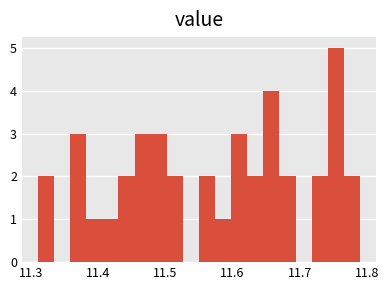

Around what value on the x-axis is the tallest bar? Give the approximate position of its centre, as read against the axis.

11.75